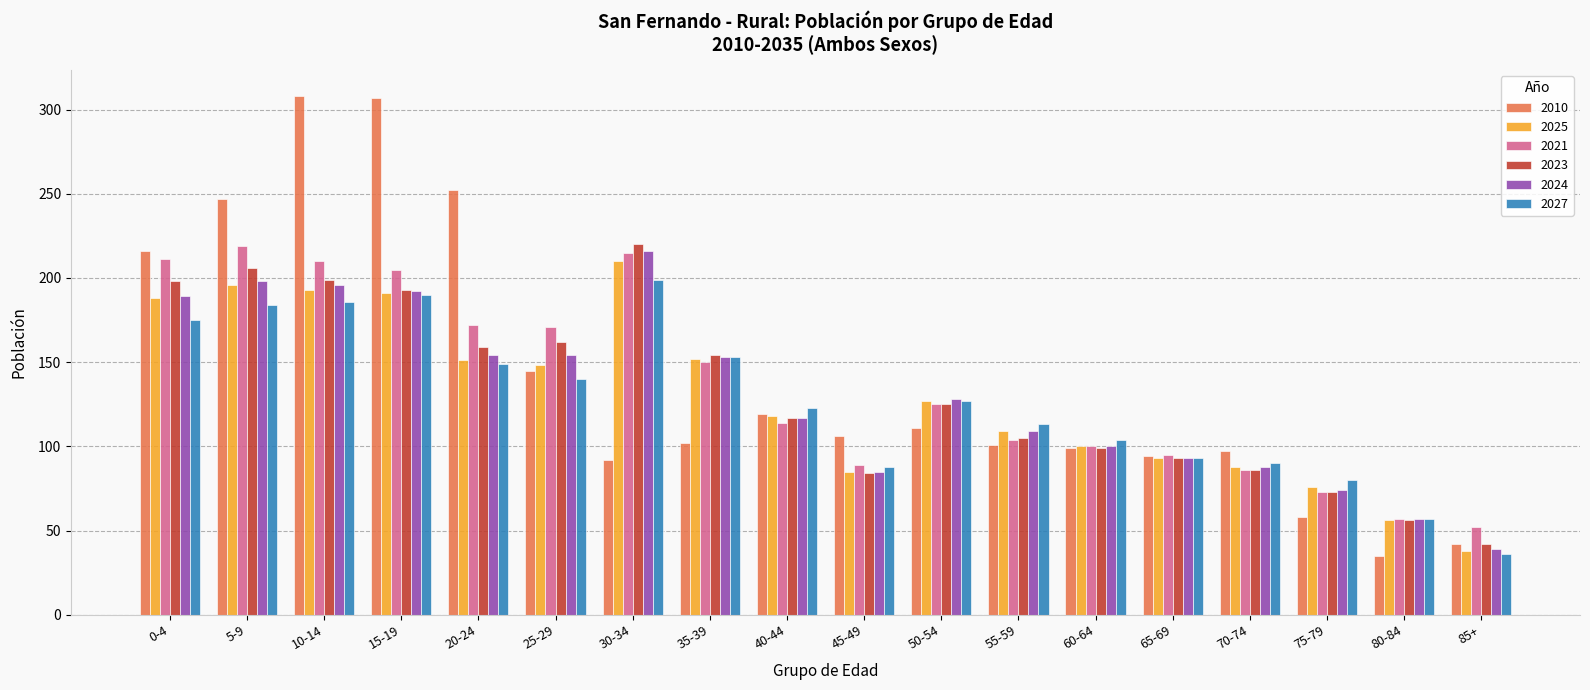

How many distinct data groups are displayed?

6